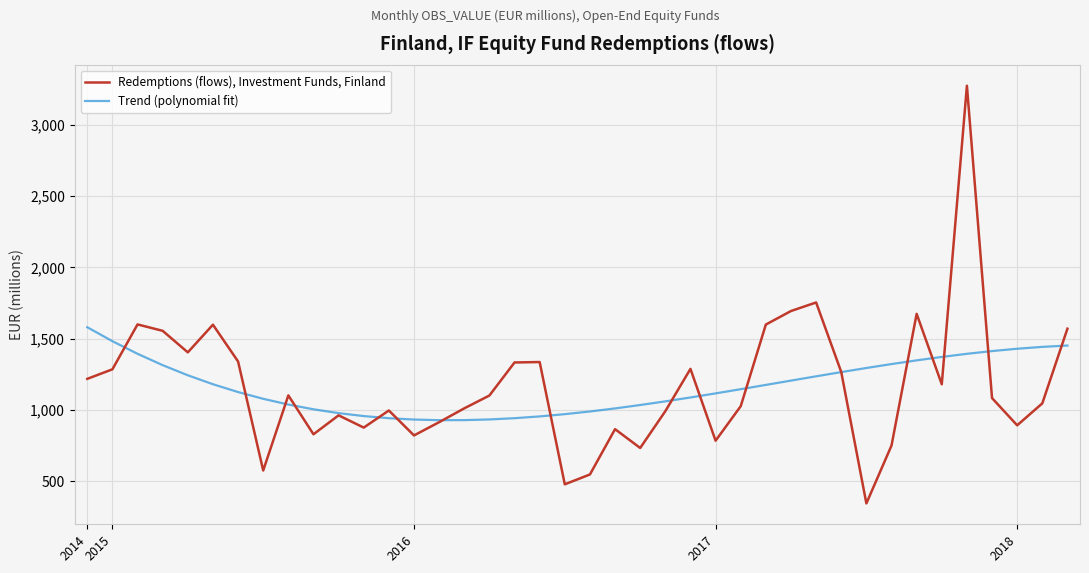

List the series in order of their peak value, lowest first.

Trend (polynomial fit), Redemptions (flows), Investment Funds, Finland